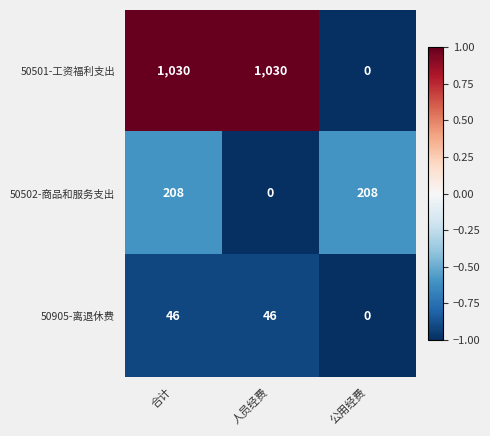

What is the difference between the maximum and minimum values in the 50501-工资福利支出 series?

1030